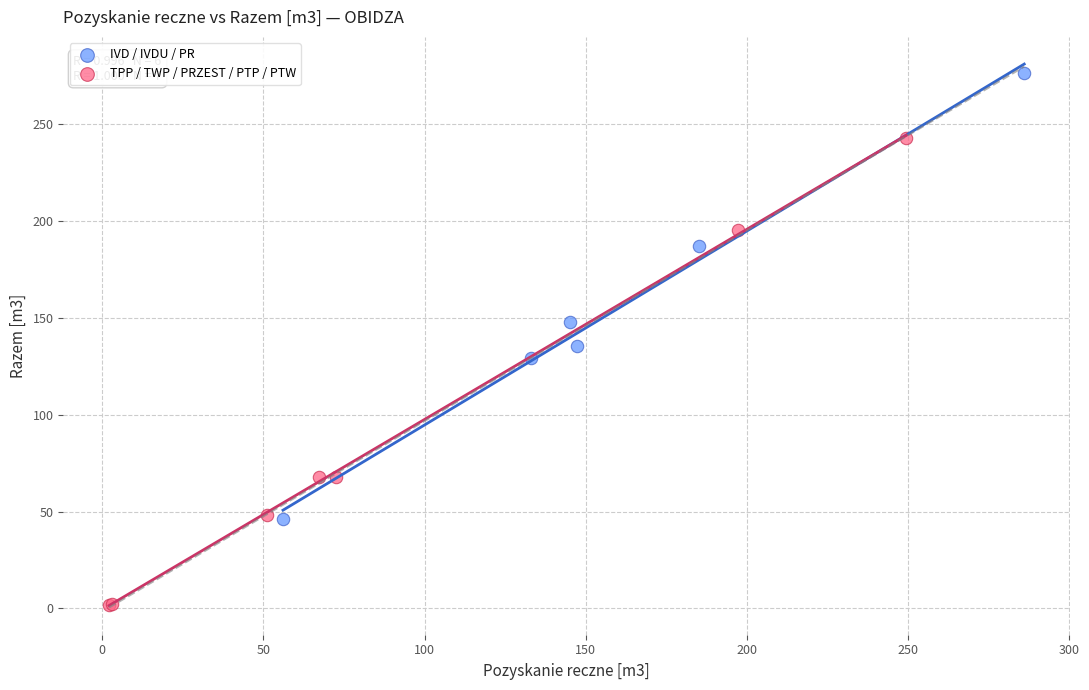

Which series contains the lowest Y value?

TPP / TWP / PRZEST / PTP / PTW